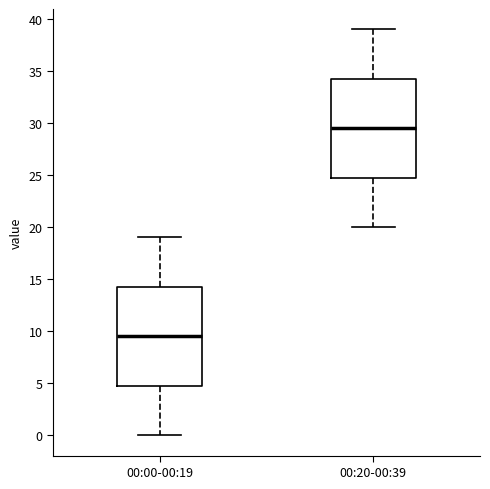

Reading left to right, transcribe this box plot: for each box, give where its median line is, the range the box spans, and where its two whiskers end, as read against the y-axis. The values are not printed on the chart, so give them approximately, as read against the axis.

00:00-00:19: median 9.5, box 5.0 to 14.5, whiskers 0.0 to 19.0
00:20-00:39: median 29.5, box 25.0 to 34.5, whiskers 20.0 to 39.0